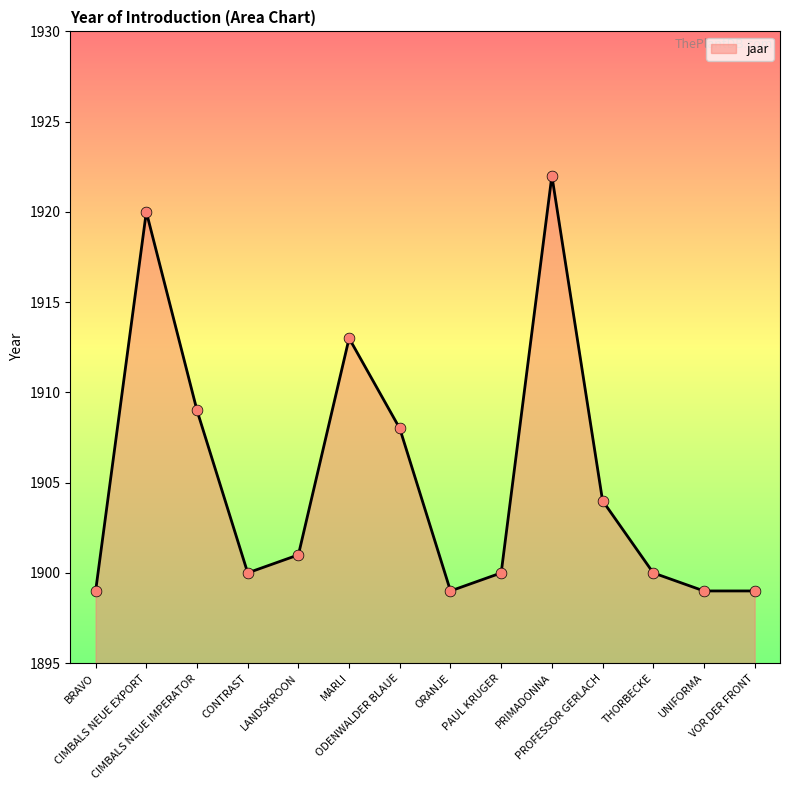

Which has a higher value, CIMBALS NEUE EXPORT or LANDSKROON?

CIMBALS NEUE EXPORT